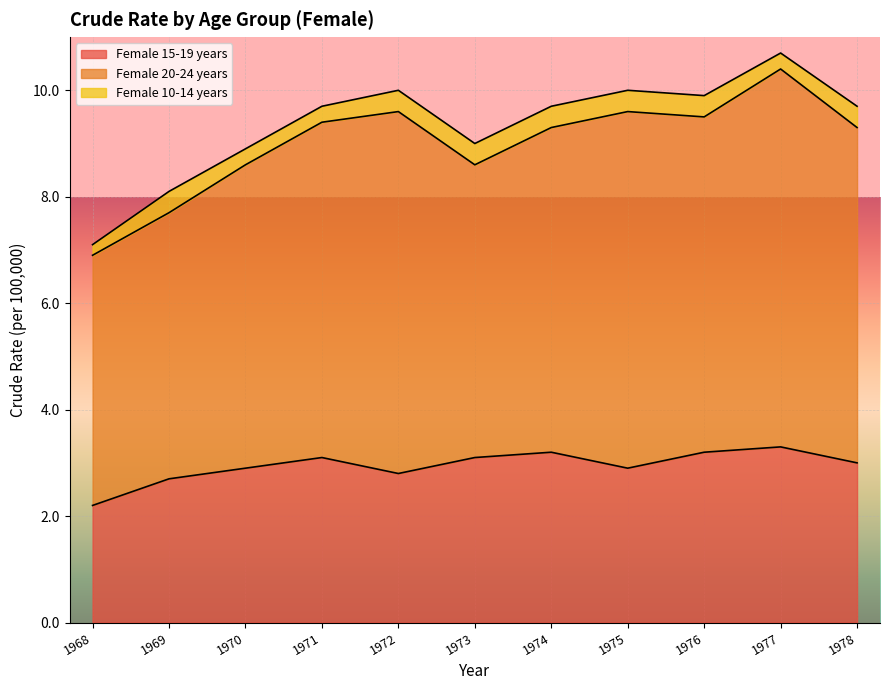

What is the greatest value displayed?

7.1